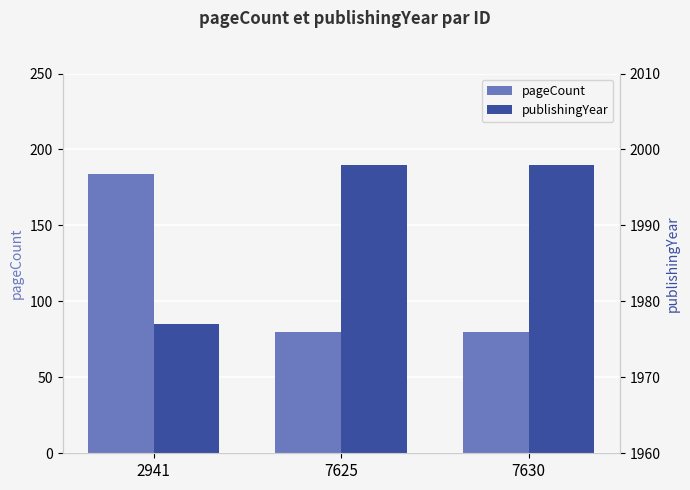

At 2941, list the series in order from largest to smallest.

publishingYear, pageCount